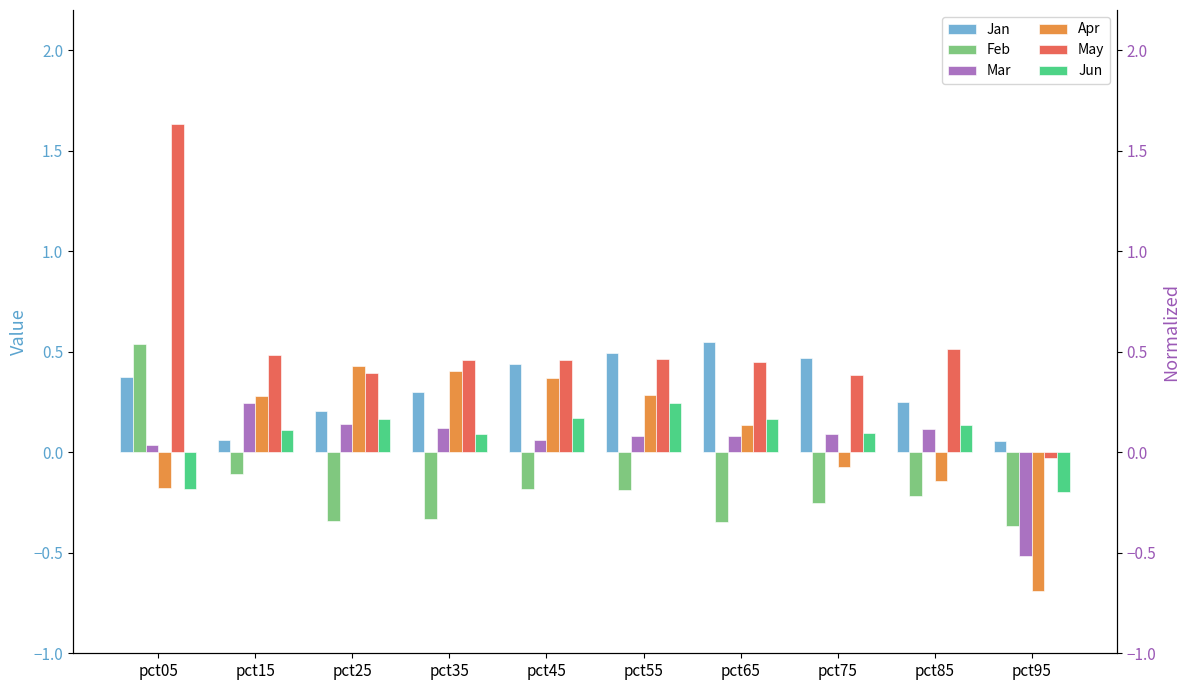

Reading left to right, what are all the values shown in this chart?

Jan: 0.4	0.1	0.2	0.3	0.4	0.5	0.5	0.5	0.3	0.1
Feb: 0.5	-0.1	-0.3	-0.3	-0.2	-0.2	-0.3	-0.3	-0.2	-0.4
Mar: 0.0	0.2	0.1	0.1	0.1	0.1	0.1	0.1	0.1	-0.5
Apr: -0.2	0.3	0.4	0.4	0.4	0.3	0.1	-0.1	-0.1	-0.7
May: 1.6	0.5	0.4	0.5	0.5	0.5	0.5	0.4	0.5	-0.0
Jun: -0.2	0.1	0.2	0.1	0.2	0.2	0.2	0.1	0.1	-0.2